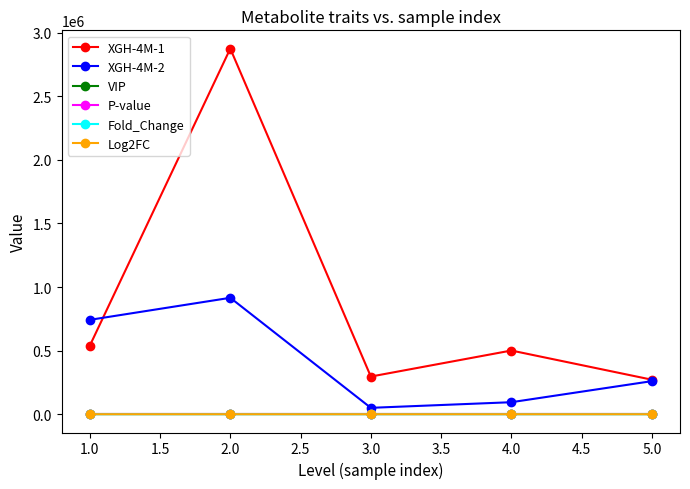

Which series has the largest total across all categories?

XGH-4M-1